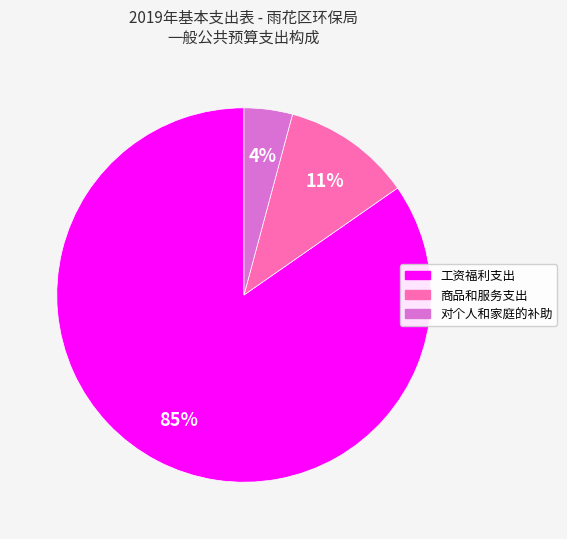

Count the number of slices in the pie.

3